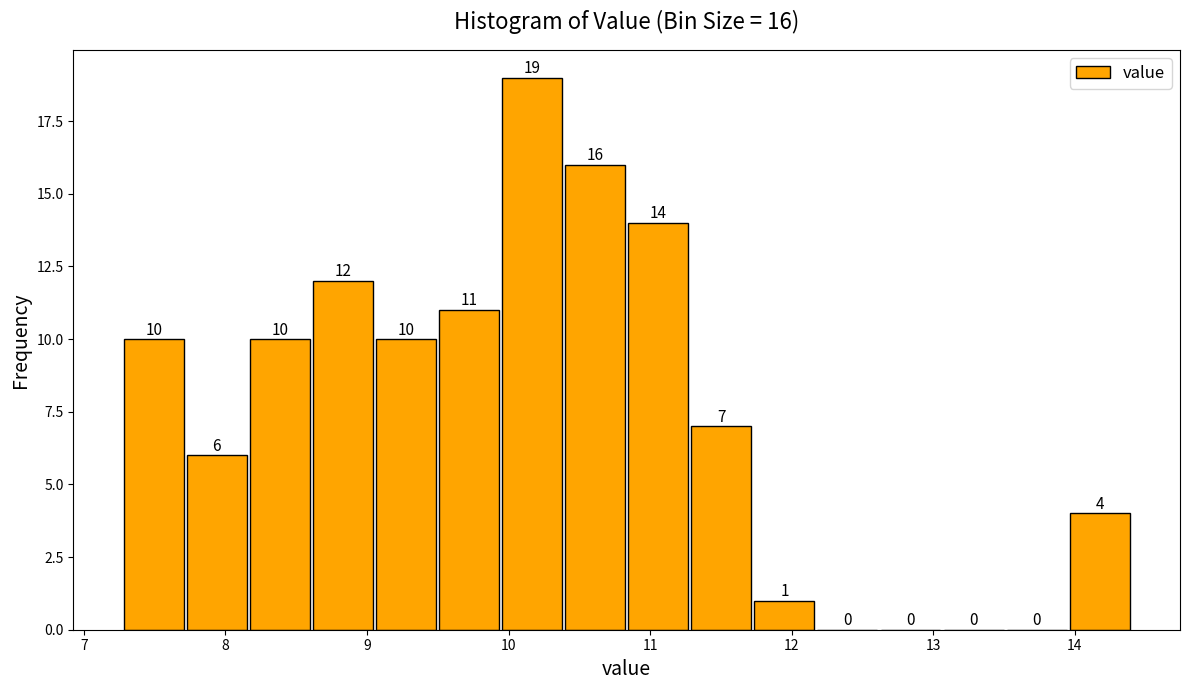

Over which range of the x-axis is the bar tallest?

9.9 to 10.4